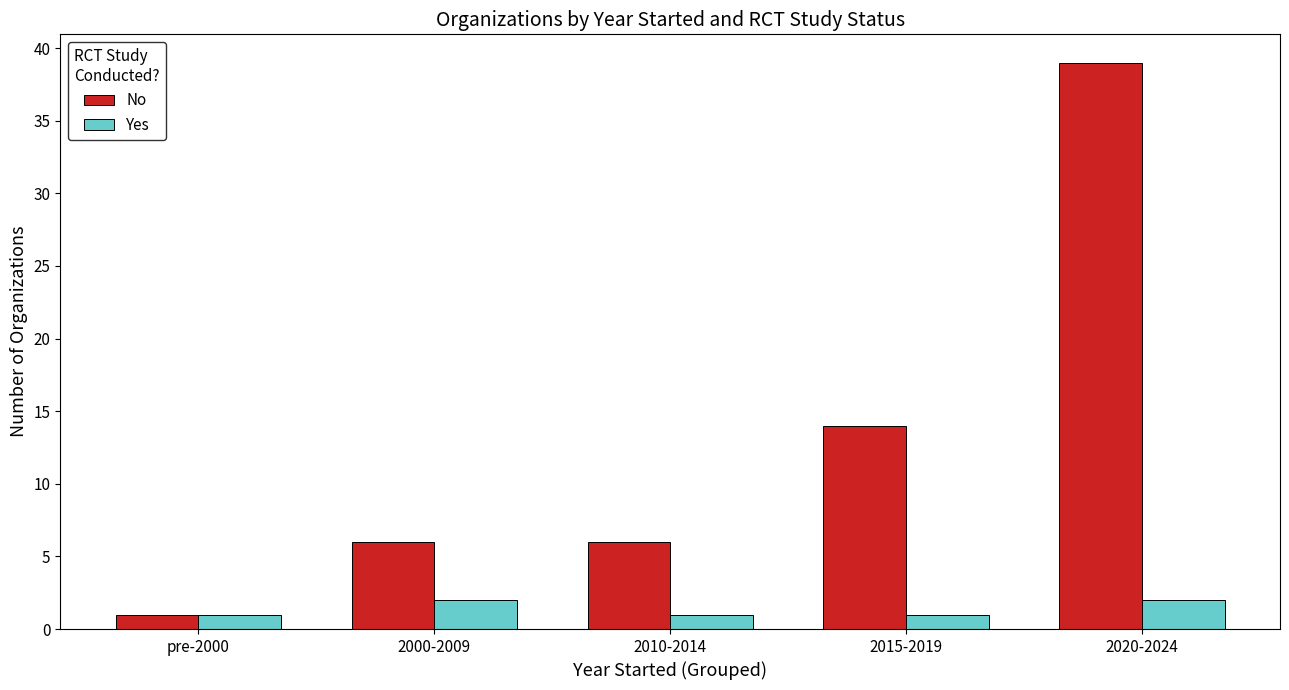

The value of No at 2010-2014 is 6. True or false?

True